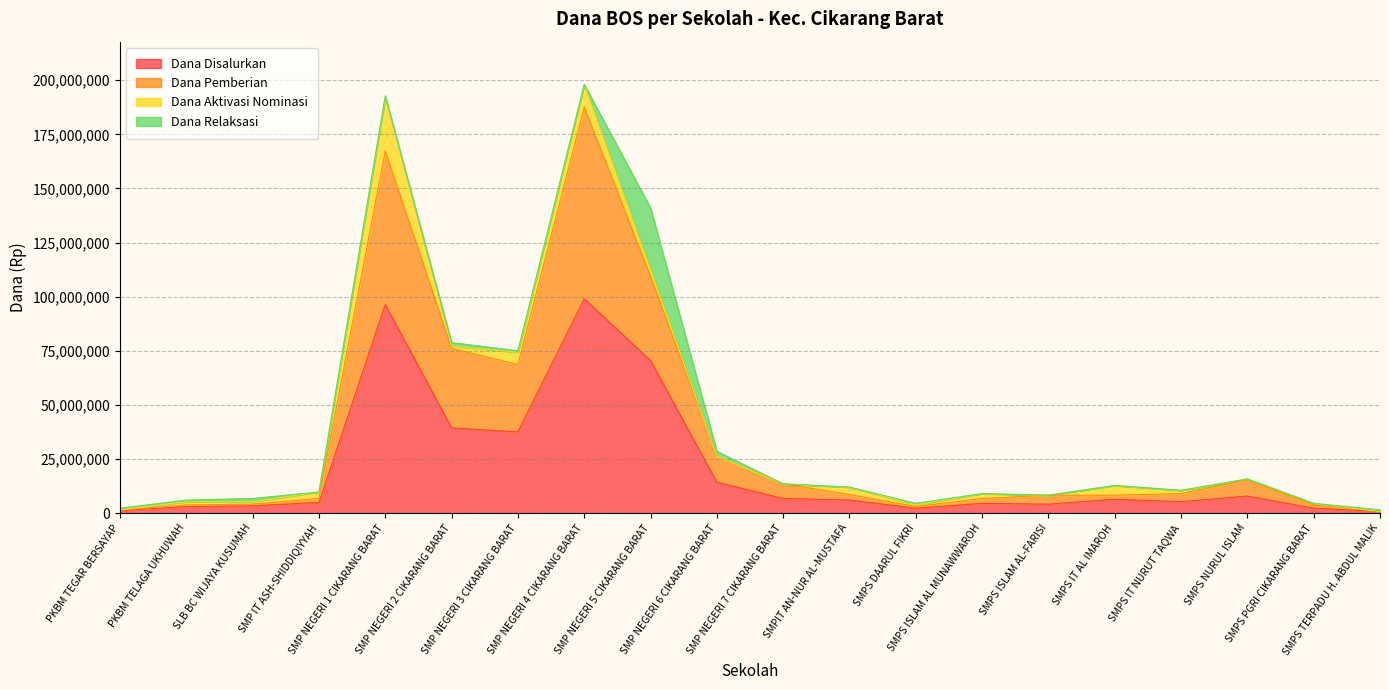

The value of Dana Disalurkan at SMP NEGERI 1 CIKARANG BARAT is 96375000. True or false?

True